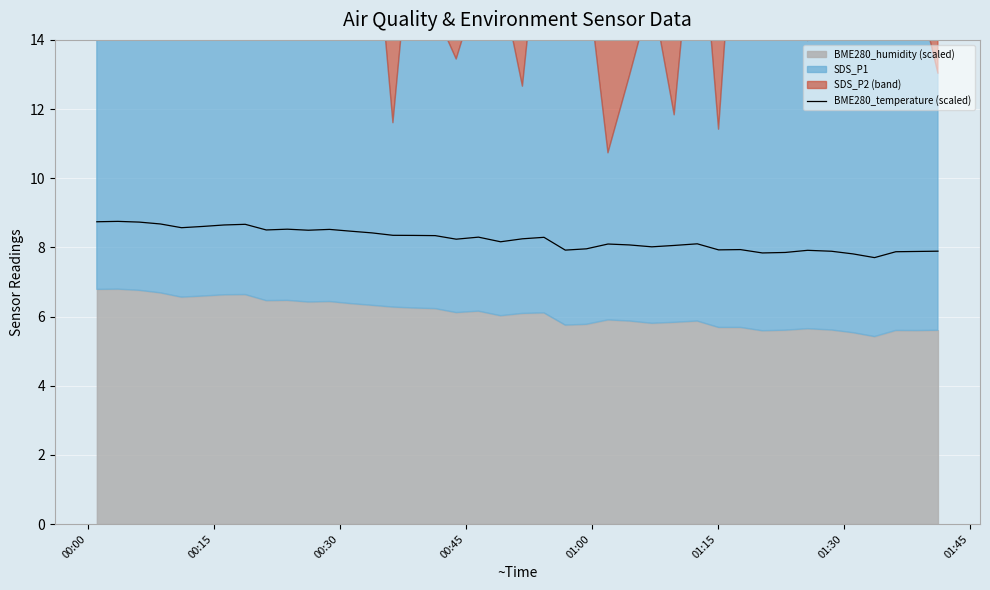

Does the chart display data point markers on the line(s)?

No